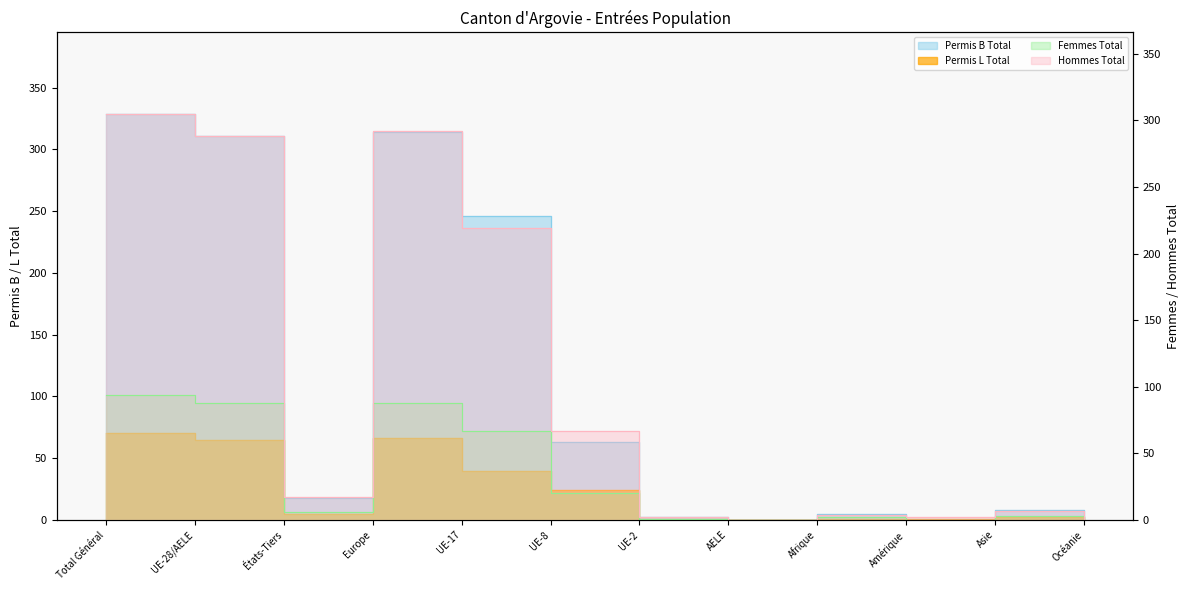

What are all the series names shown in the legend?

Permis B Total, Permis L Total, Femmes Total, Hommes Total